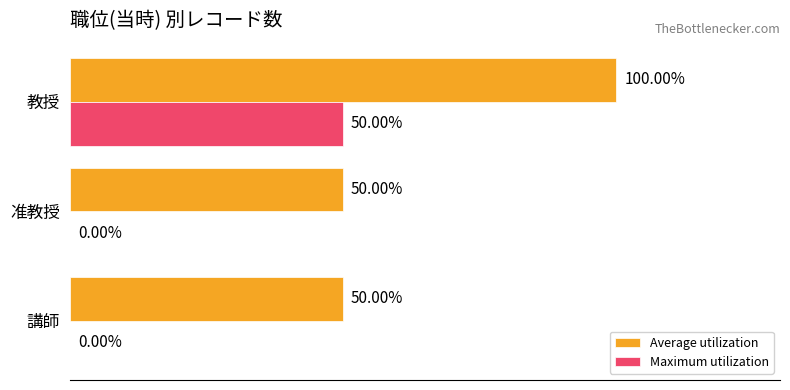

Which series has the largest total across all categories?

Average utilization